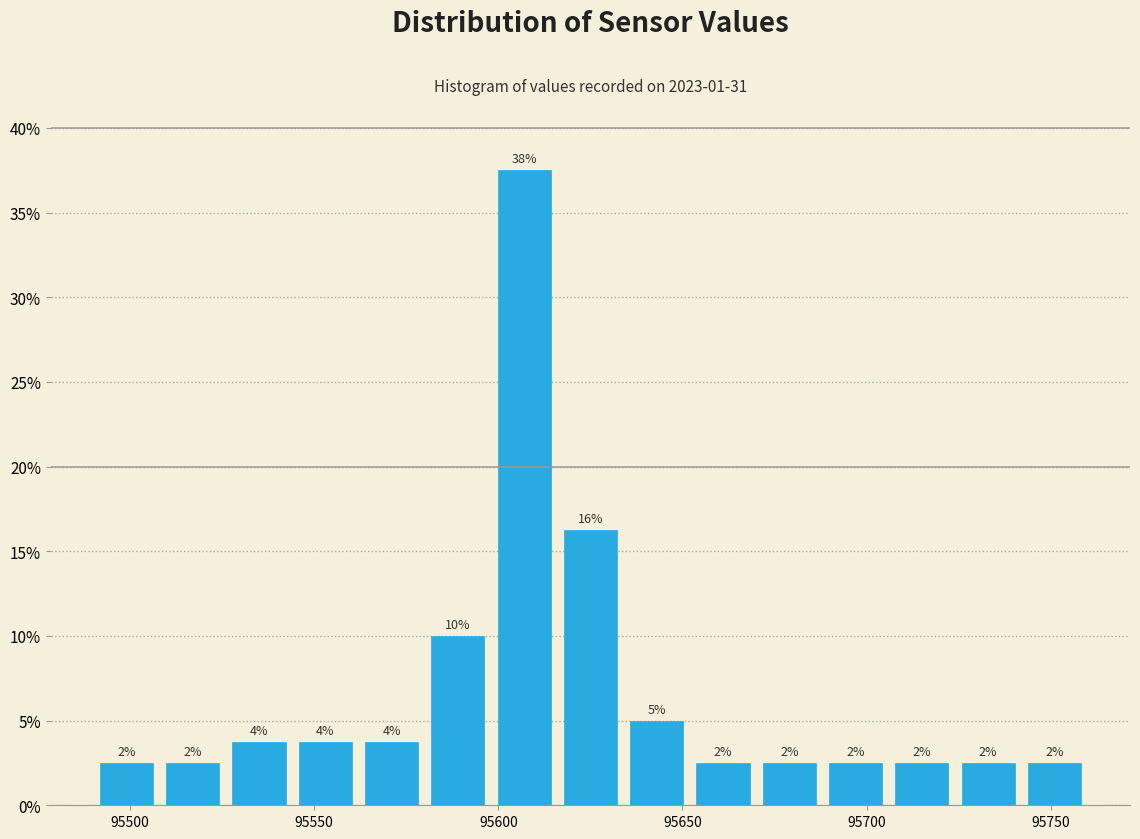

Read against the x-axis, roughly where is the centre of the tallest bar?

95605